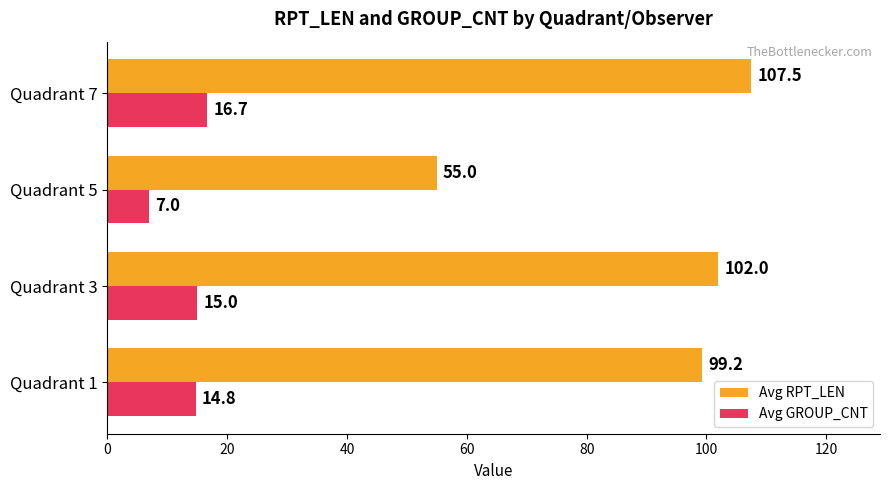

True or false: Avg RPT_LEN has a value of 157.2 at Quadrant 7.

False